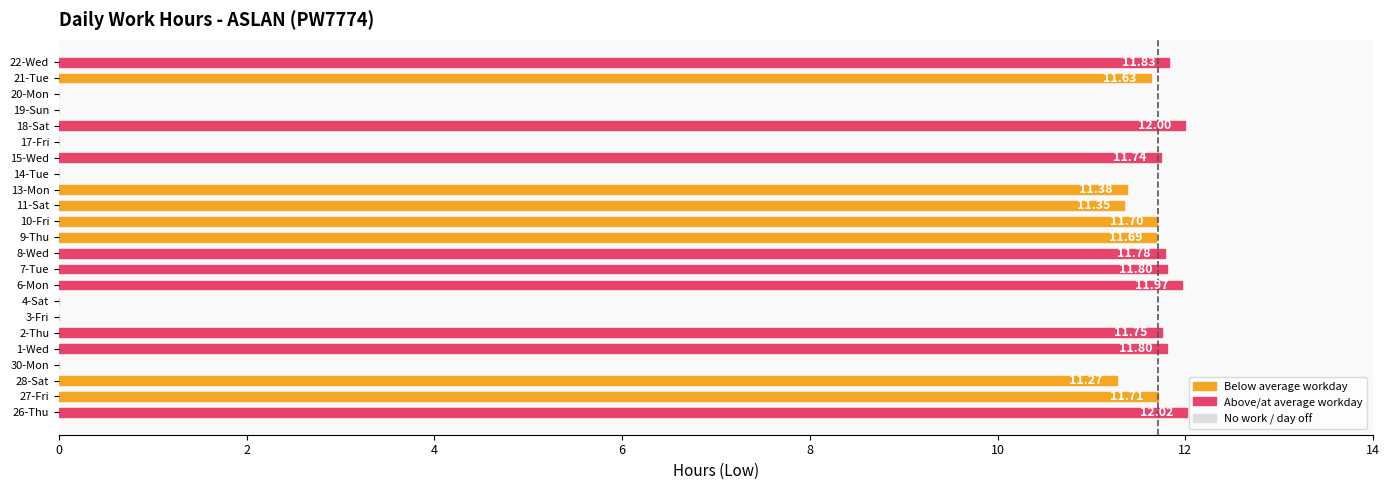

What is the sum of the values at 4-Sat and 2-Thu?

11.8